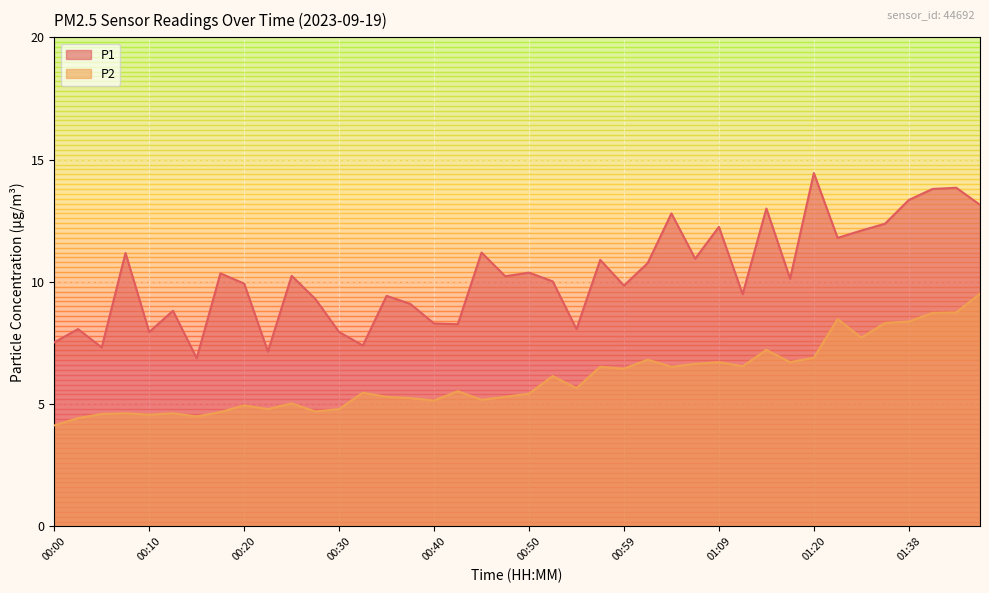

True or false: P1 has a value of 12.1 at 01:33.

True